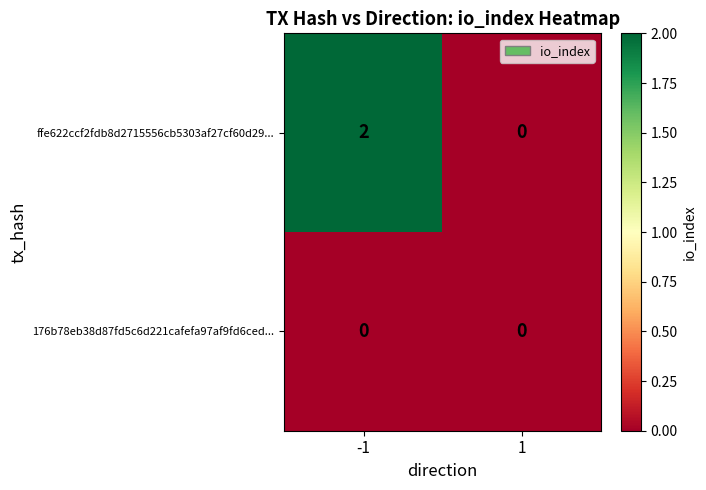

Between -1 and 1, which series saw the biggest shift?

ffe622ccf2fdb8d2715556cb5303af27cf60d29...